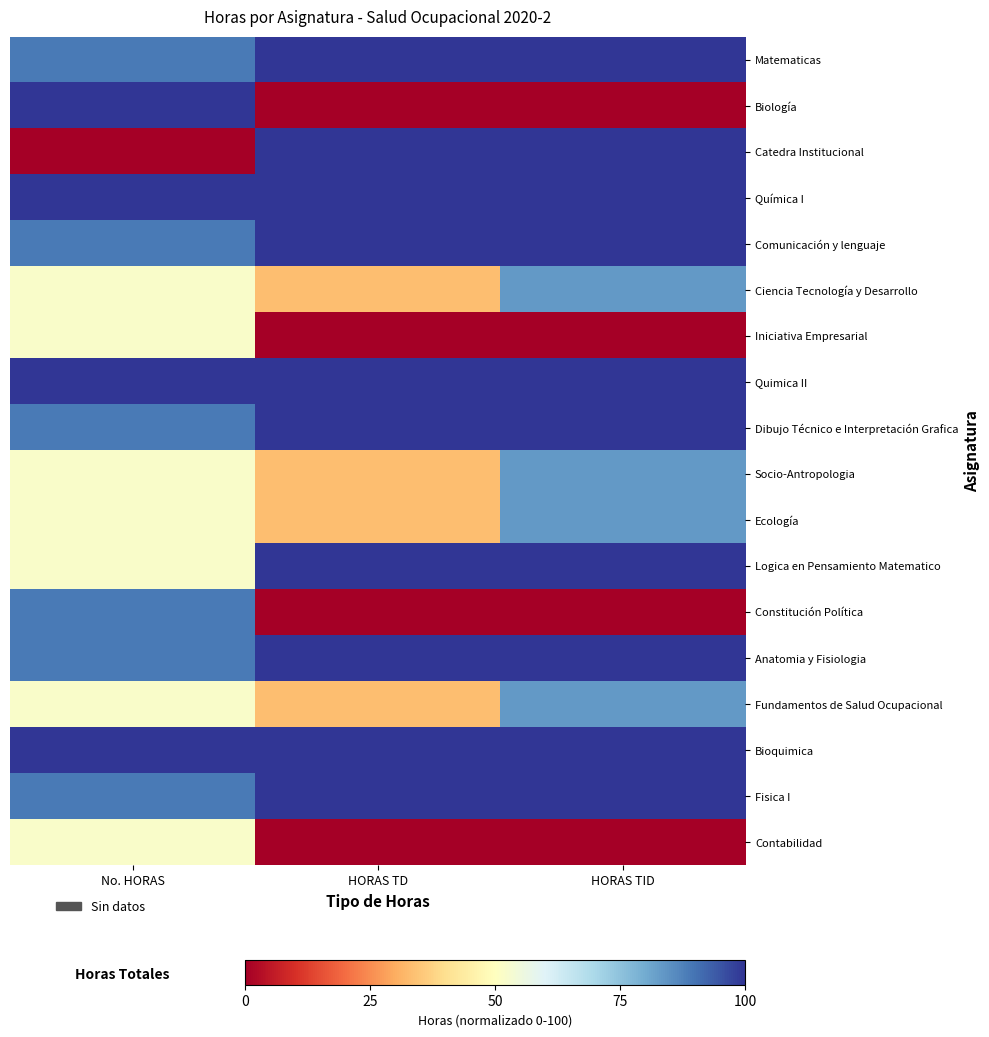

Is the value of Ecología at HORAS TD greater than the value of Socio-Antropologia at HORAS TID?

No